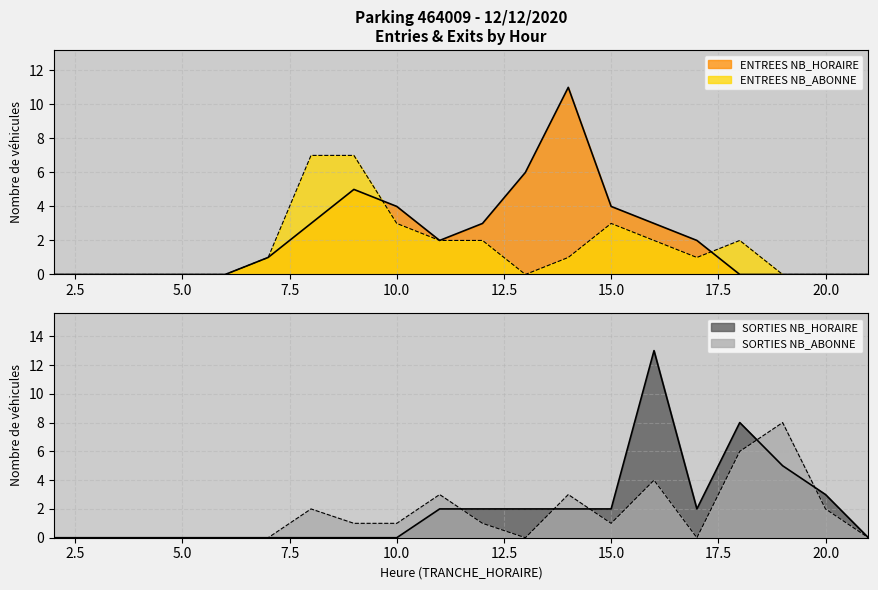

Rank the series at 10 from highest to lowest value.

ENTREES NB_HORAIRE, ENTREES NB_ABONNE, SORTIES NB_ABONNE, SORTIES NB_HORAIRE